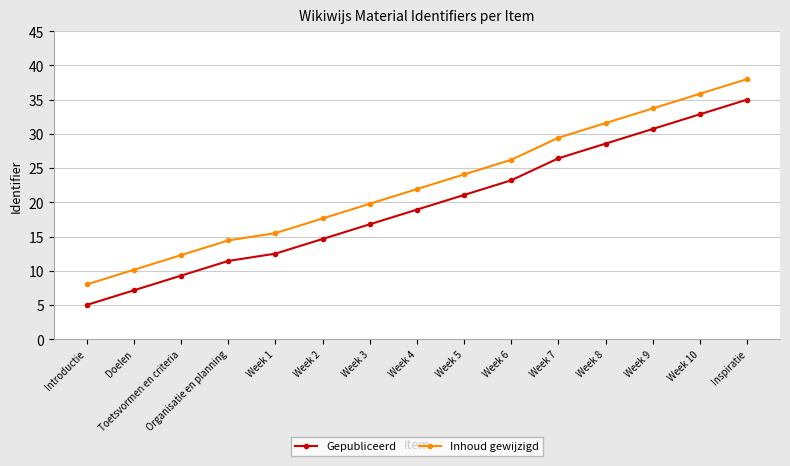

The Inhoud gewijzigd series shows 9.0 at Week 6. True or false?

False